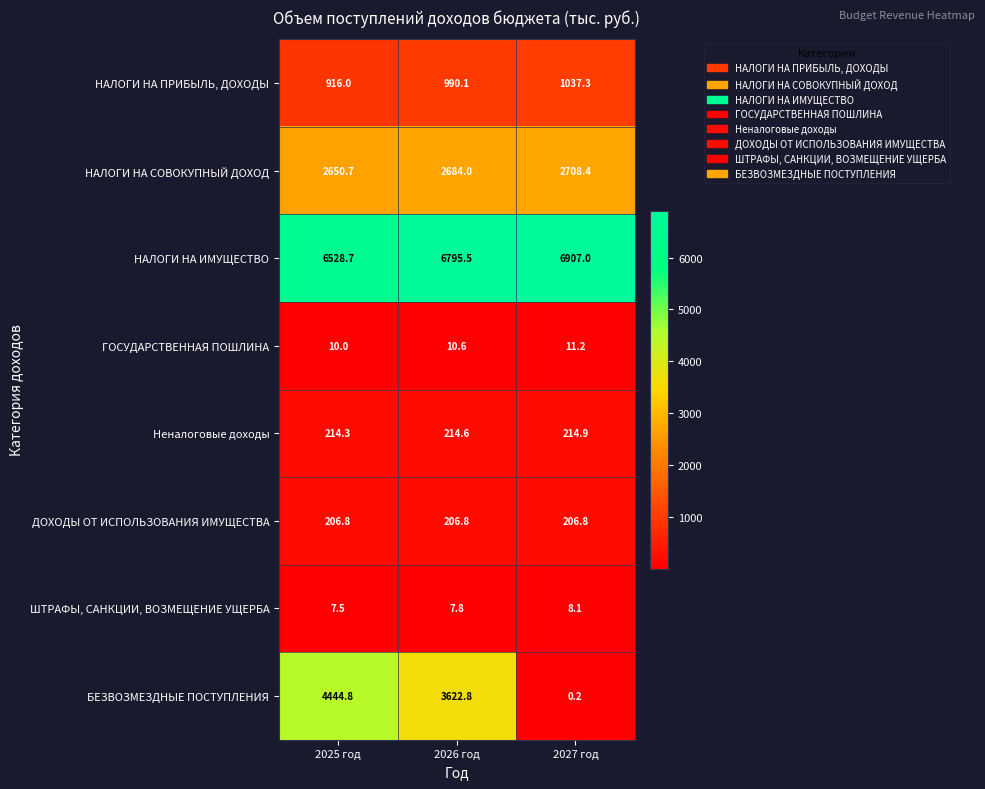

Reading left to right, transcribe all the data shown in this chart.

НАЛОГИ НА ПРИБЫЛЬ, ДОХОДЫ: 916.0	990.1	1037.3
НАЛОГИ НА СОВОКУПНЫЙ ДОХОД: 2650.7	2684.0	2708.4
НАЛОГИ НА ИМУЩЕСТВО: 6528.7	6795.5	6907.0
ГОСУДАРСТВЕННАЯ ПОШЛИНА: 10.0	10.6	11.2
Неналоговые доходы: 214.3	214.6	214.9
ДОХОДЫ ОТ ИСПОЛЬЗОВАНИЯ ИМУЩЕСТВА: 206.8	206.8	206.8
ШТРАФЫ, САНКЦИИ, ВОЗМЕЩЕНИЕ УЩЕРБА: 7.5	7.8	8.1
БЕЗВОЗМЕЗДНЫЕ ПОСТУПЛЕНИЯ: 4444.8	3622.8	0.2